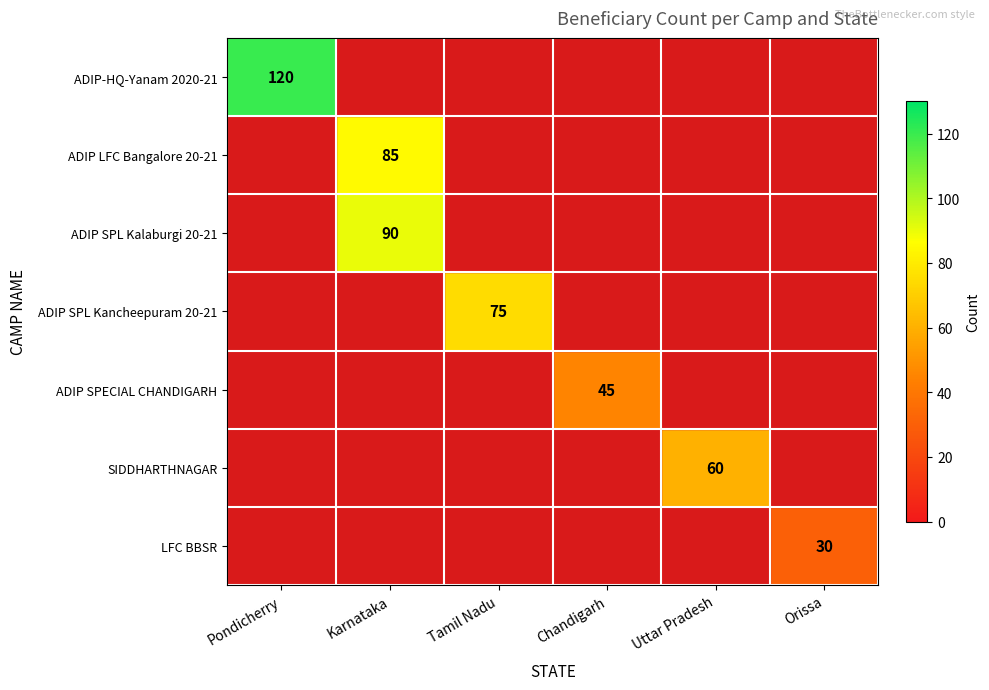

Is it true that ADIP SPL Kancheepuram 20-21 equals 75 at Tamil Nadu?

True